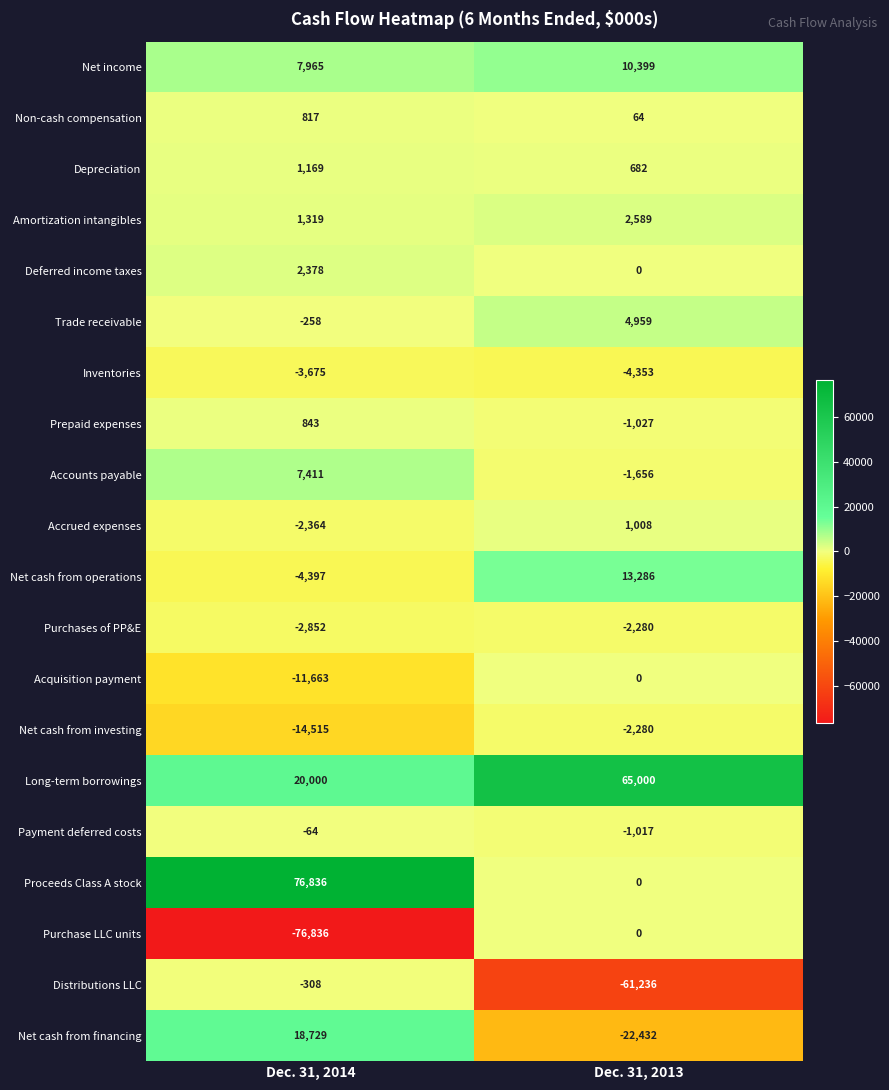

What is the minimum value shown in the chart?

-76836